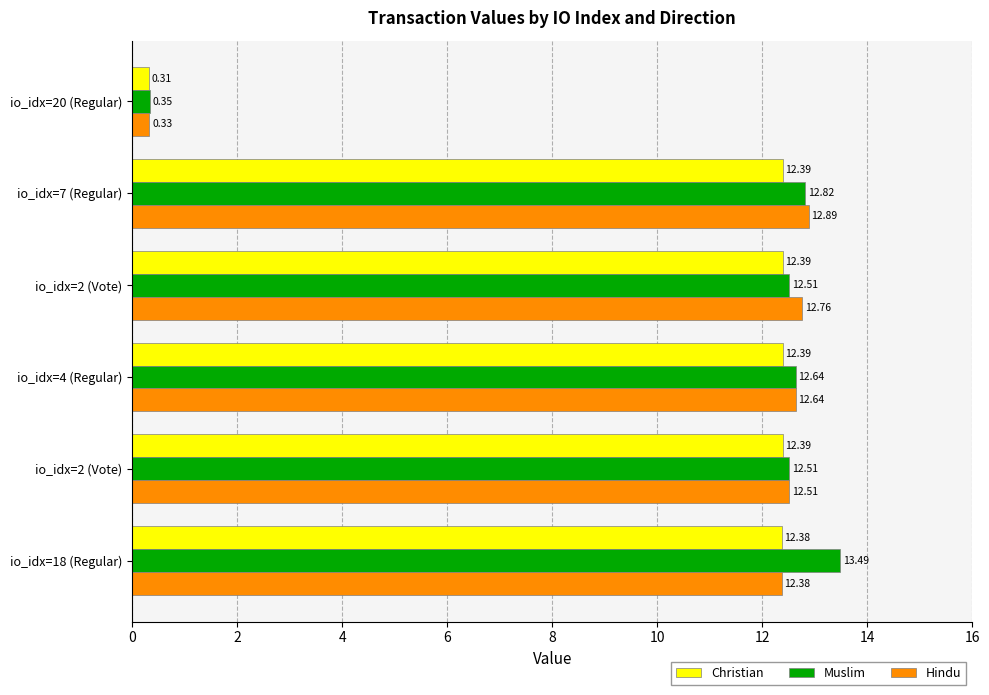

Which category has the lowest value in the Christian series?

io_idx=20 (Regular)